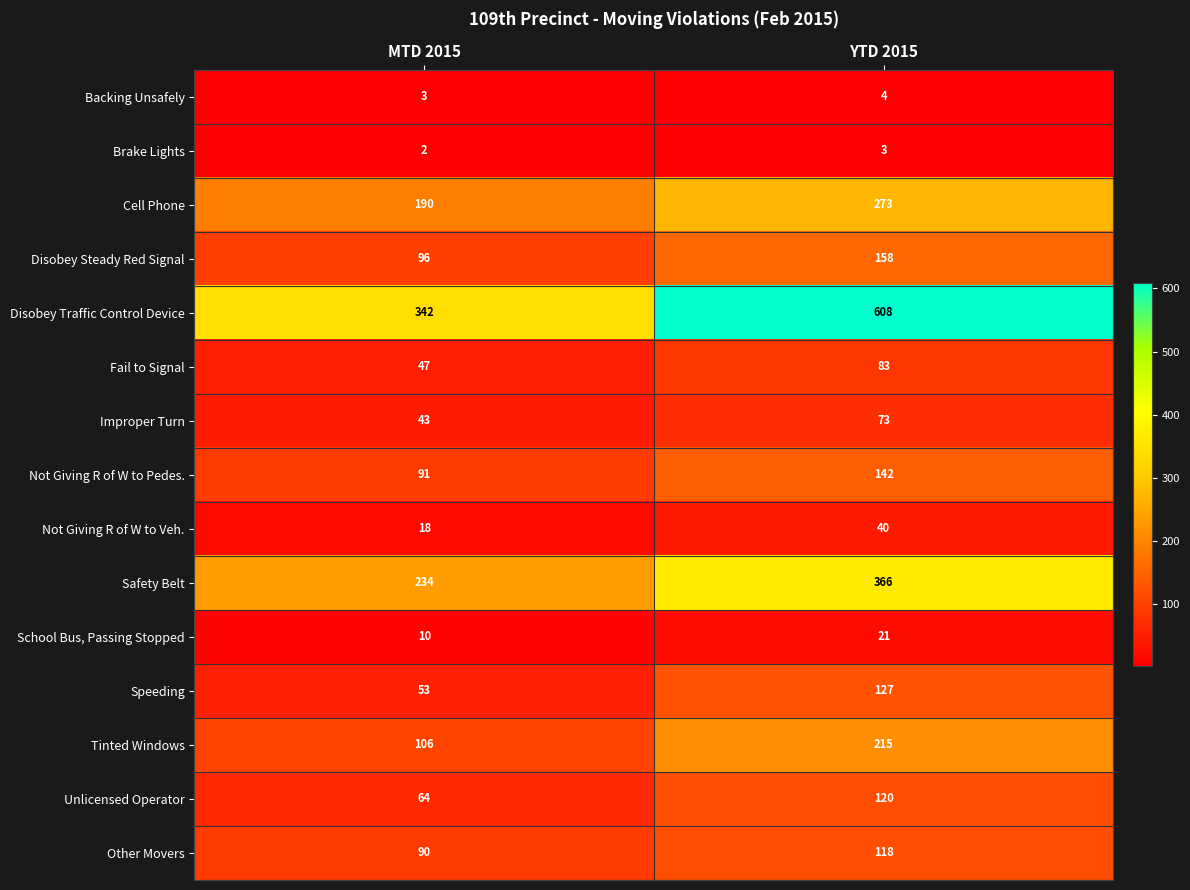

Which series has the widest spread of values?

Disobey Traffic Control Device